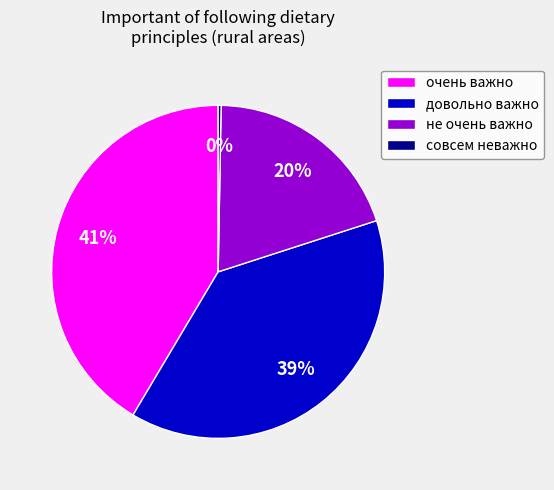

Which has a higher value, довольно важно or не очень важно?

довольно важно